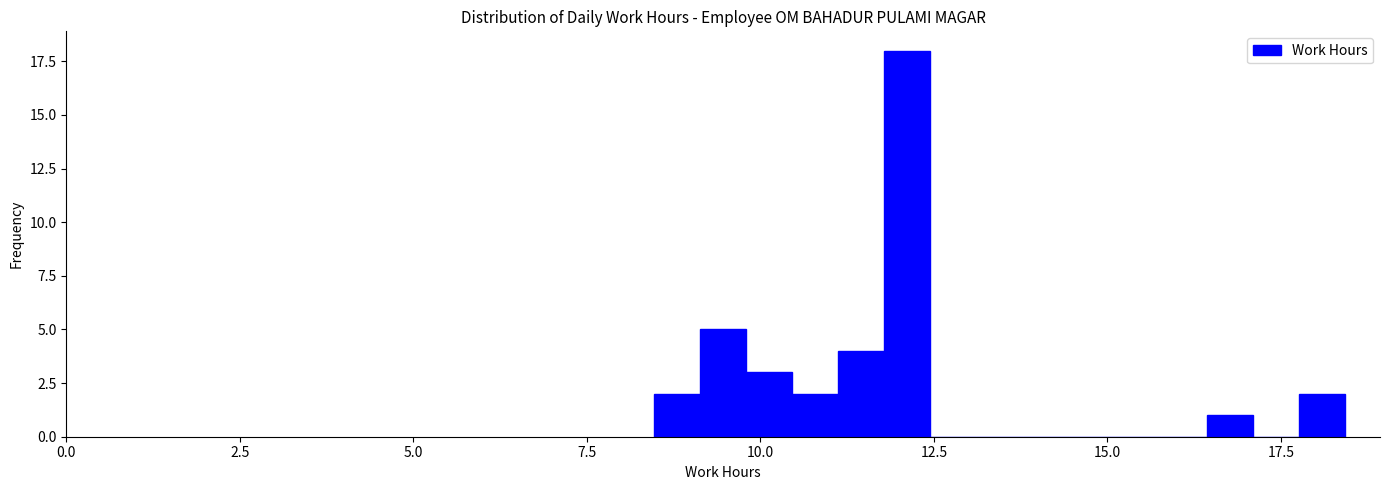

Read against the x-axis, roughly where is the centre of the tallest bar?

12.0